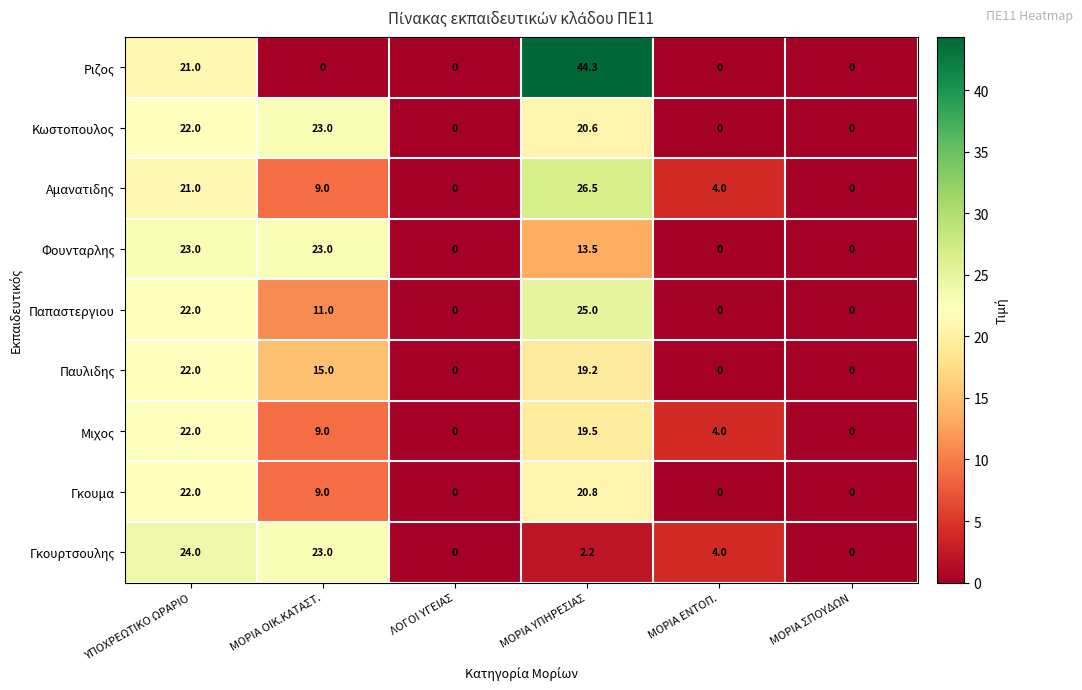

What is the total value across all series at ΜΟΡΙΑ ΟΙΚ.ΚΑΤΑΣΤ.?

122.0